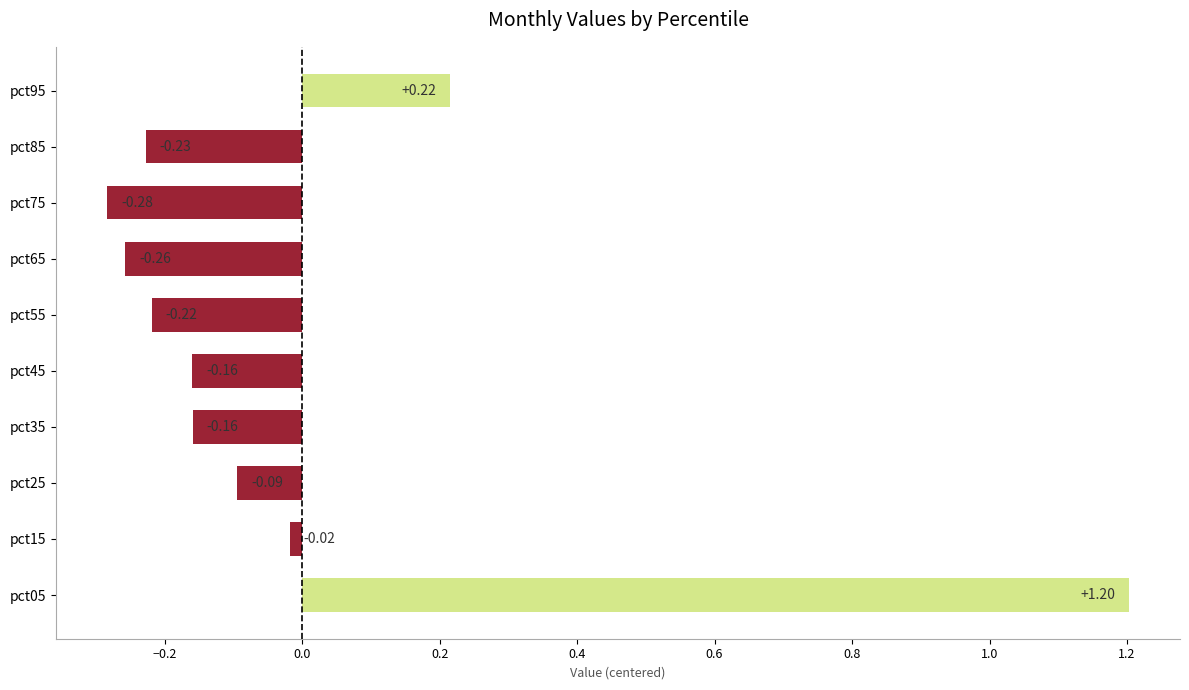

What is the difference between the values at pct85 and pct05?

1.4